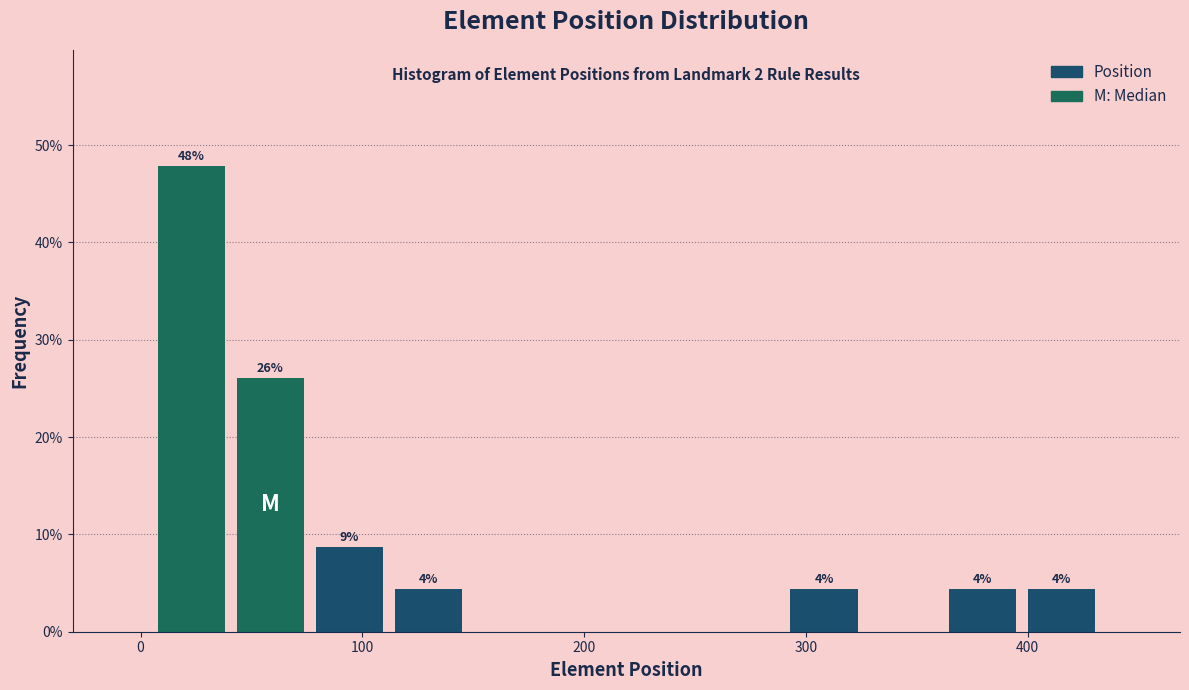

Read against the x-axis, roughly where is the centre of the tallest bar?

20